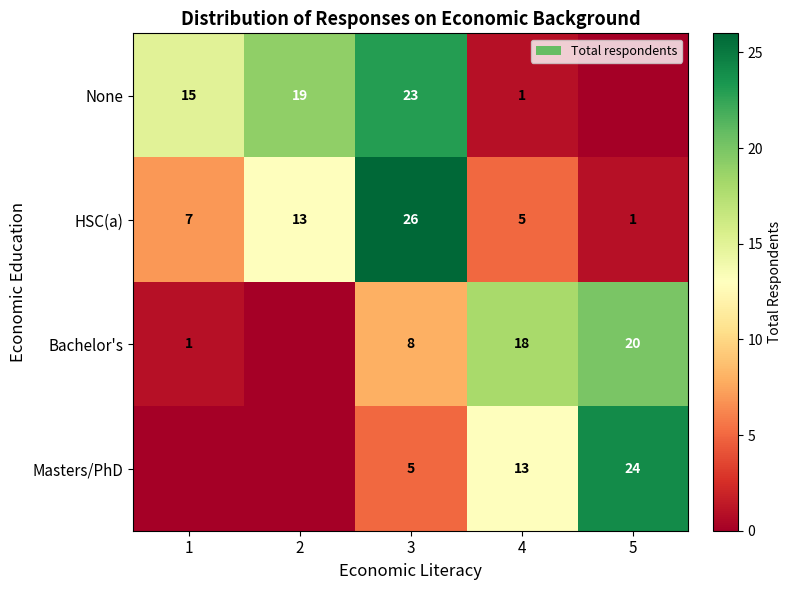

What is the difference between the highest and lowest values at 4?

17